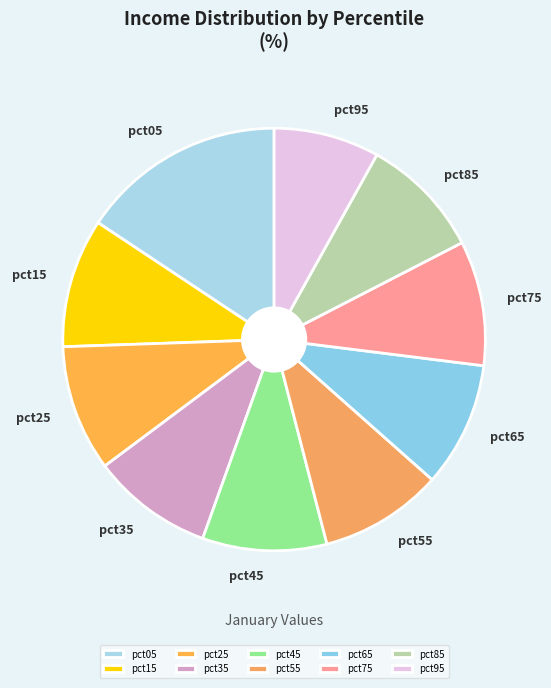

Is it true that pct85 is 24% of the pie?

False